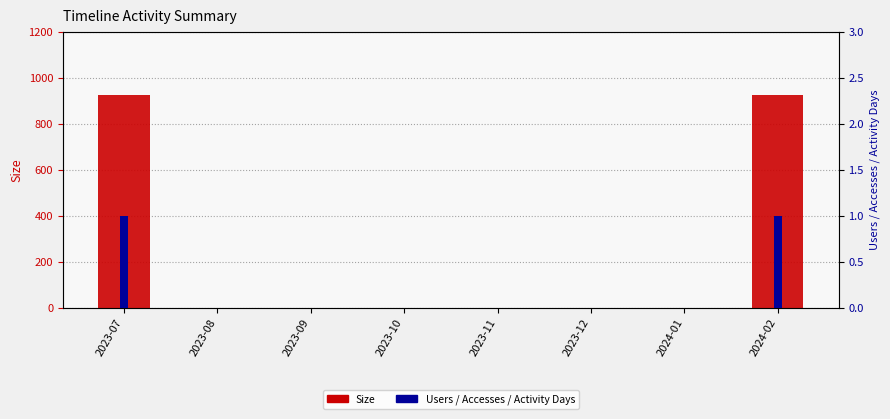

Which category has the lowest value across all series?

2023-08